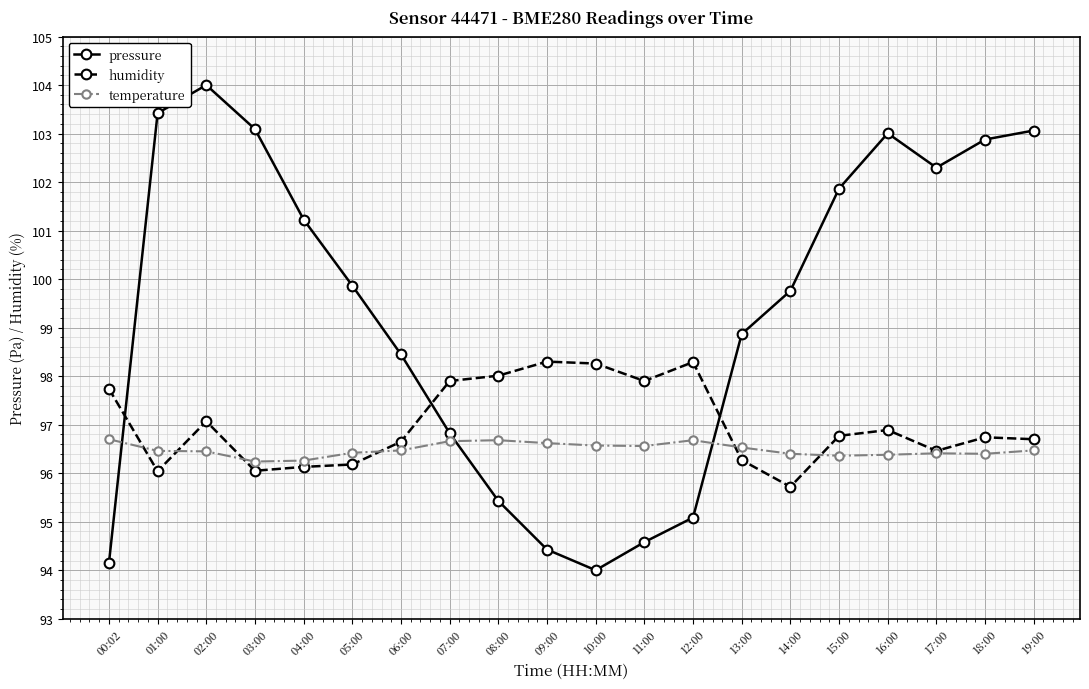

True or false: humidity has more than 2 interior local peaks.

True